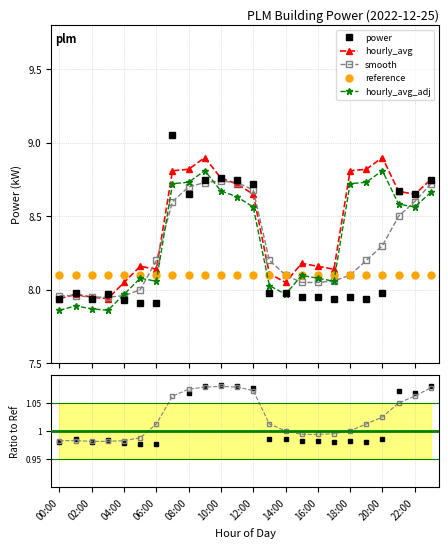

True or false: hourly_avg_adj has more than 2 interior local peaks.

True